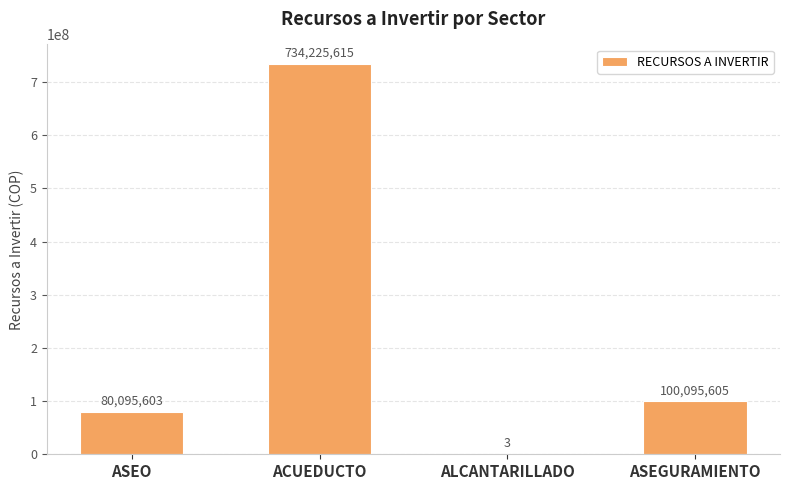

Are the bars horizontal?

No